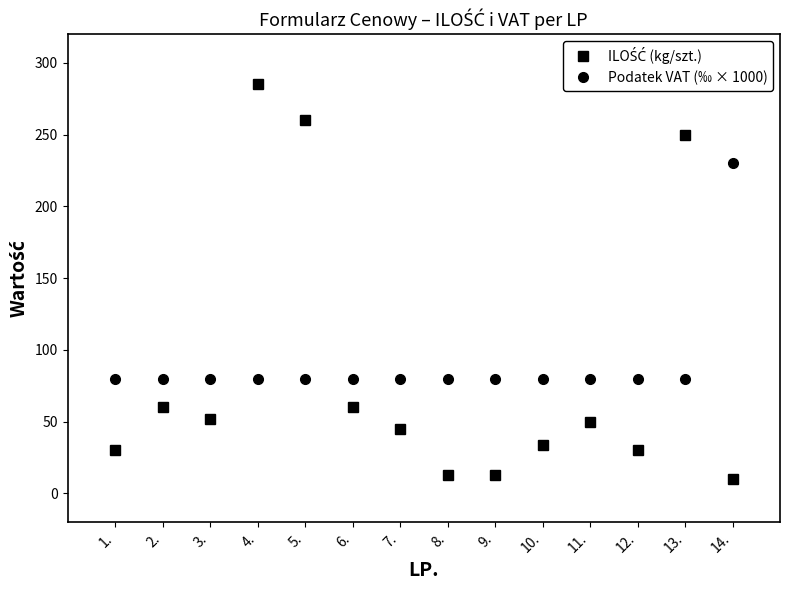

The value of Podatek VAT (‰ × 1000) at 6. is 122.2. True or false?

False